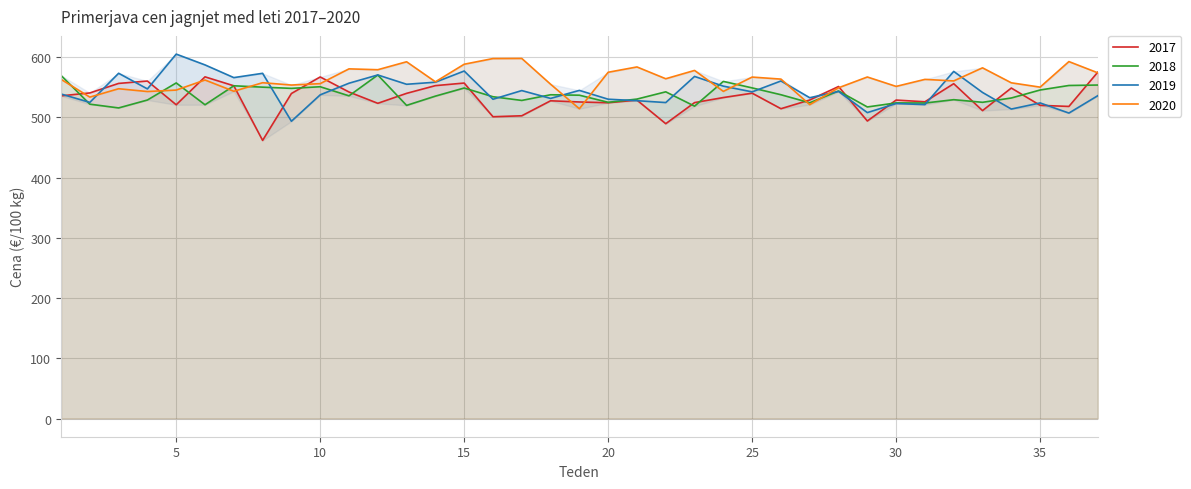

Rank the series by their average value, from highest to lowest.

2020, 2019, 2018, 2017